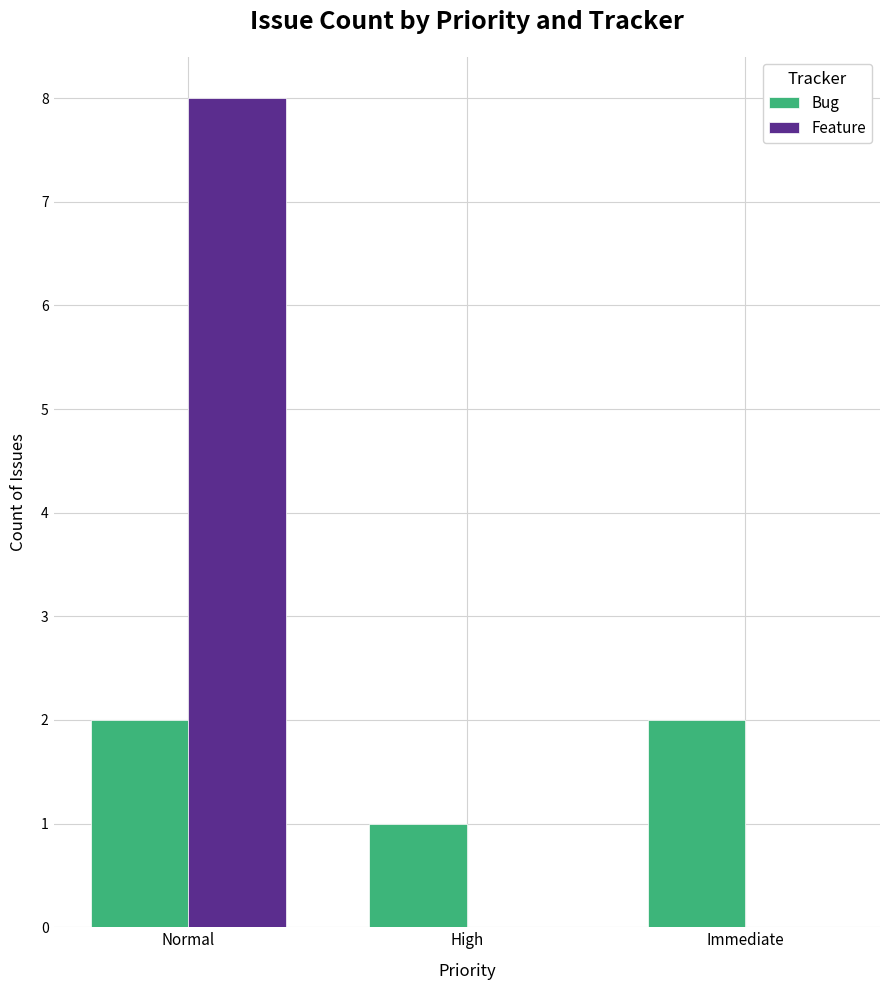

What is the sum of all Feature values?

8